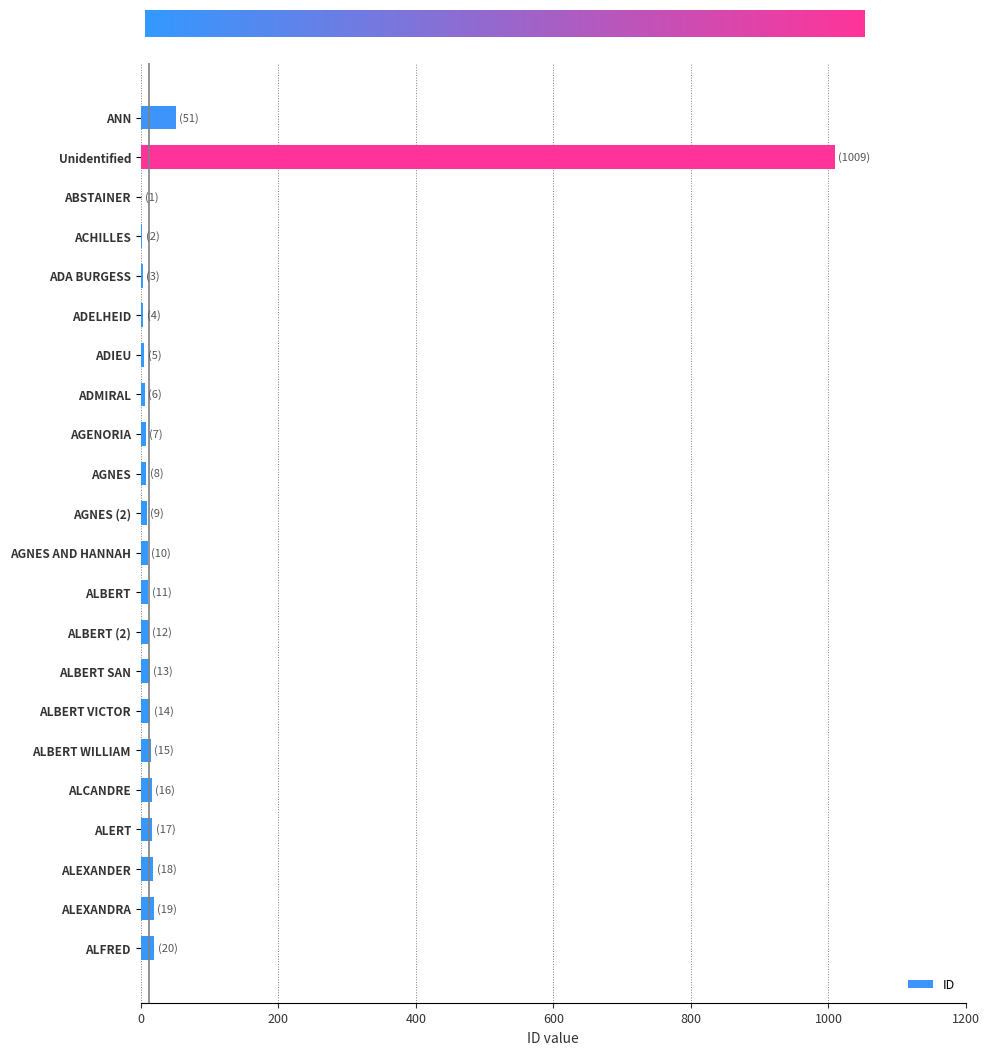

At which label is the value closest to 505?

ANN